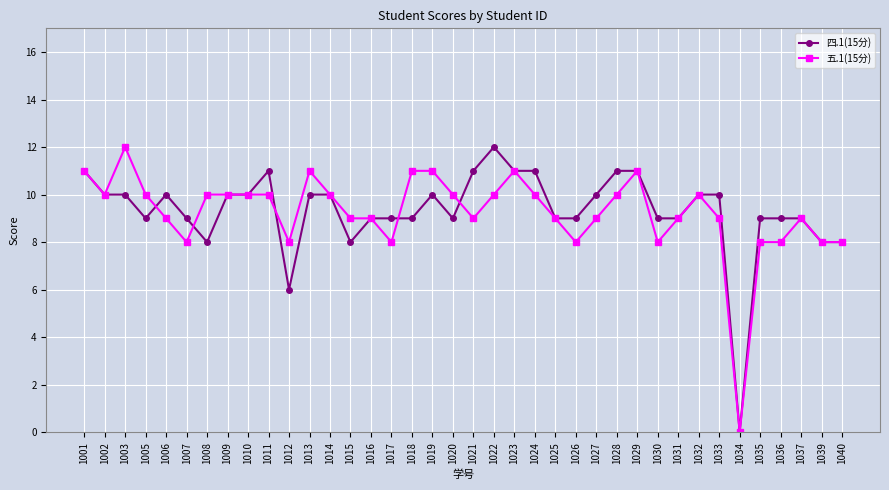

What is the total value across all series at 1013?

21